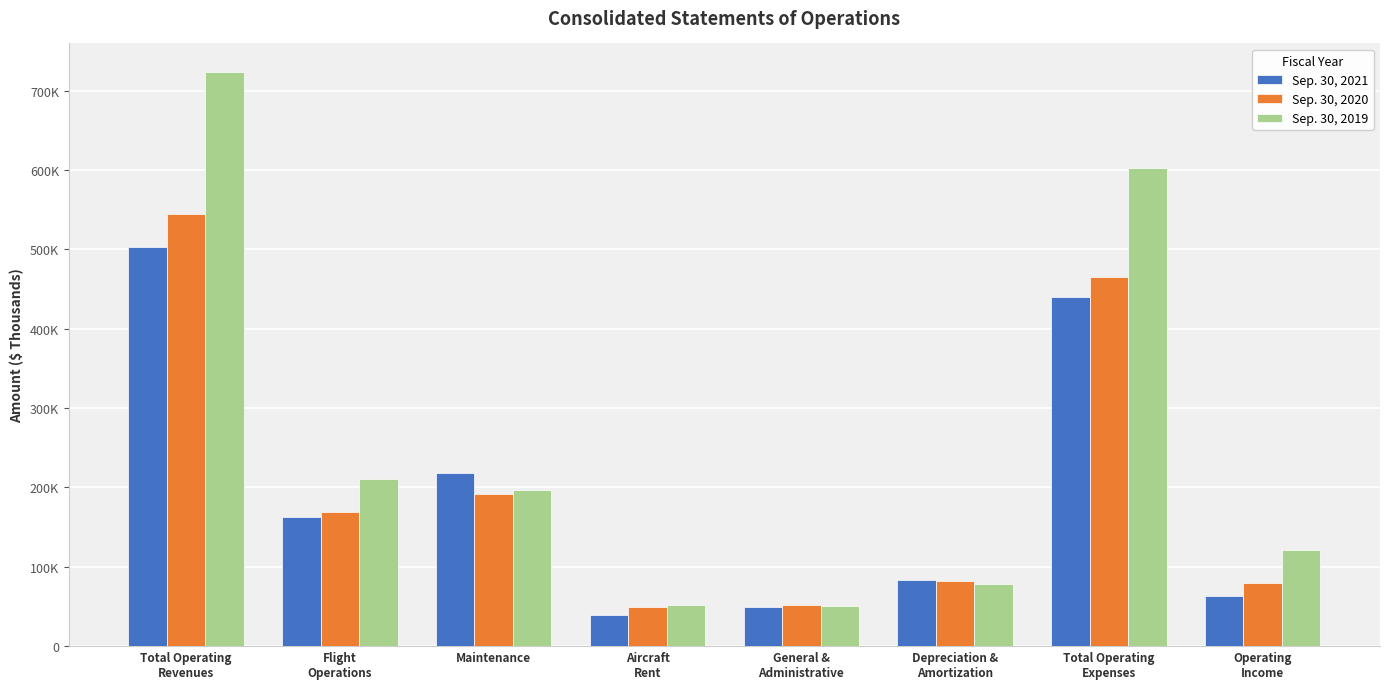

Which series has the largest total across all categories?

Sep. 30, 2019